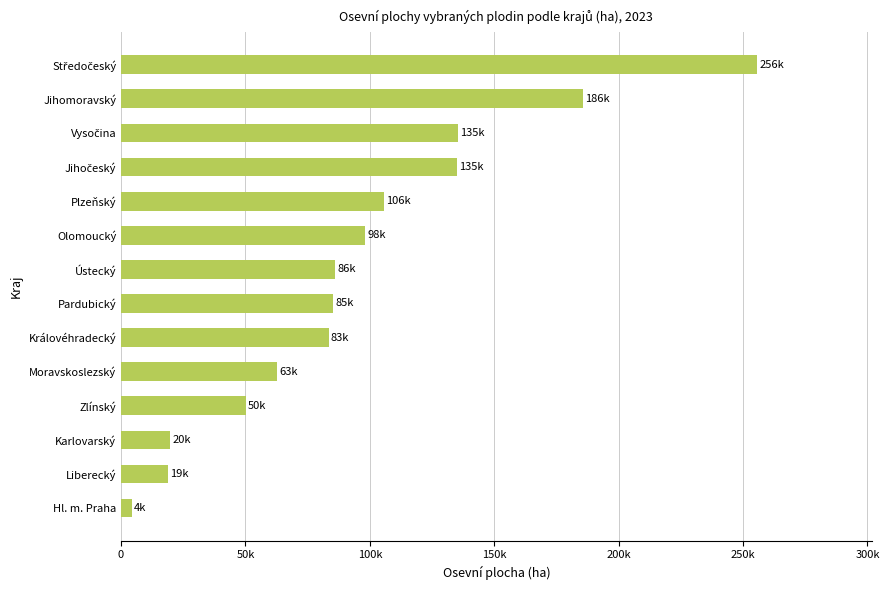

Does the chart contain any negative values?

No